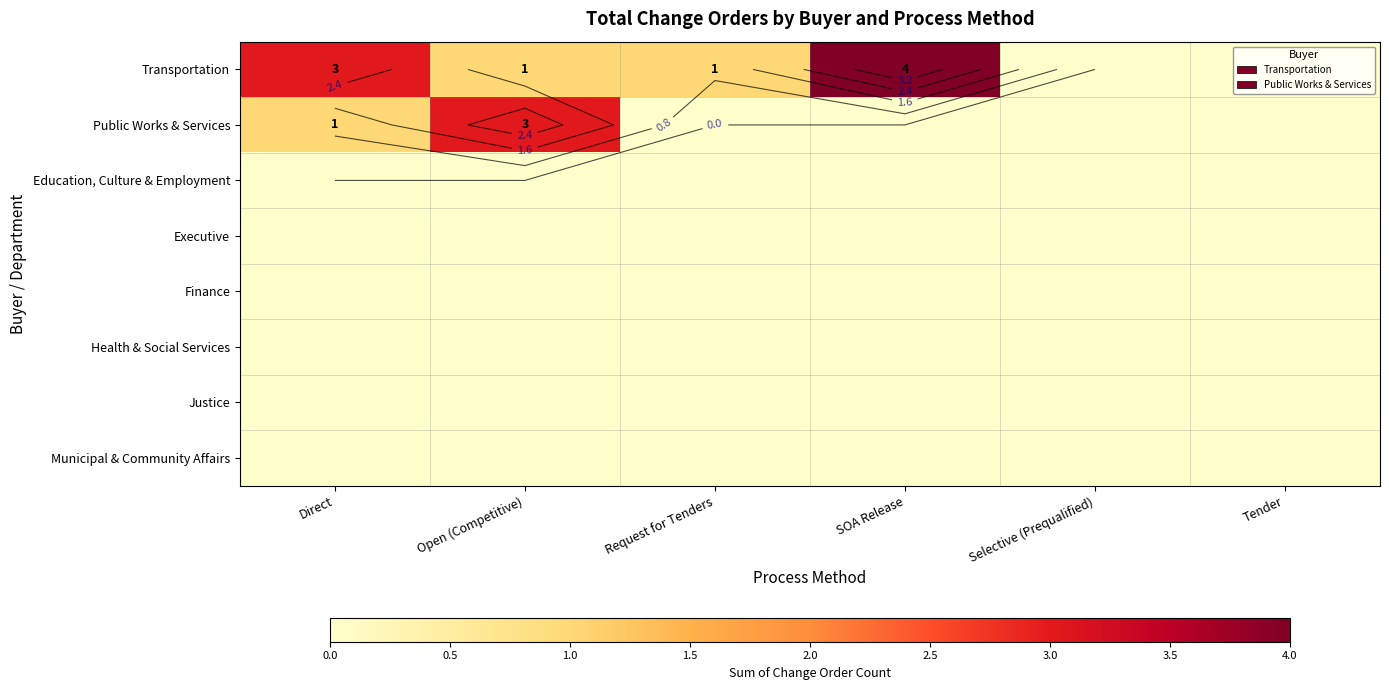

Rank the series by their maximum value, from lowest to highest.

Education, Culture & Employment, Executive, Finance, Health & Social Services, Justice, Municipal & Community Affairs, Public Works & Services, Transportation